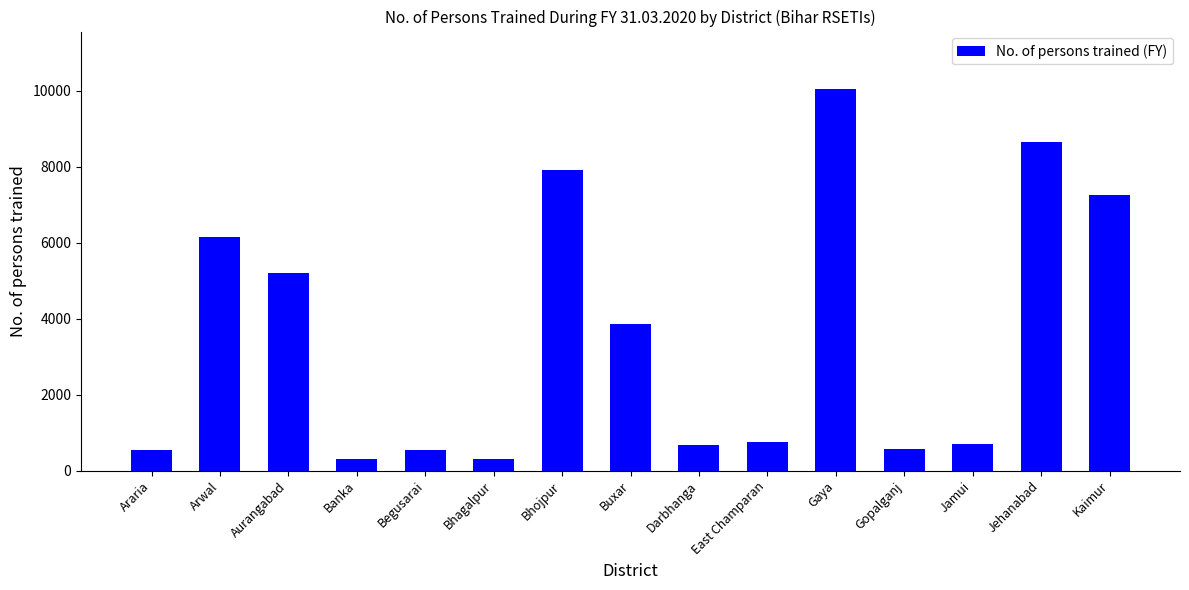

Which label corresponds to the largest value in the chart?

Gaya